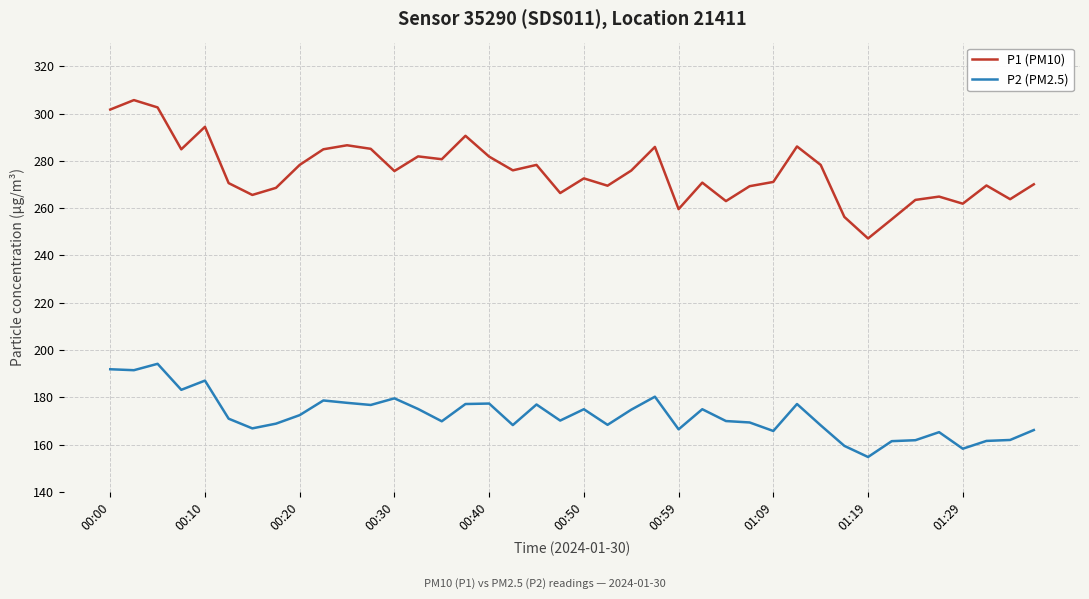

What is the difference between the maximum and minimum values in the P2 (PM2.5) series?

39.4